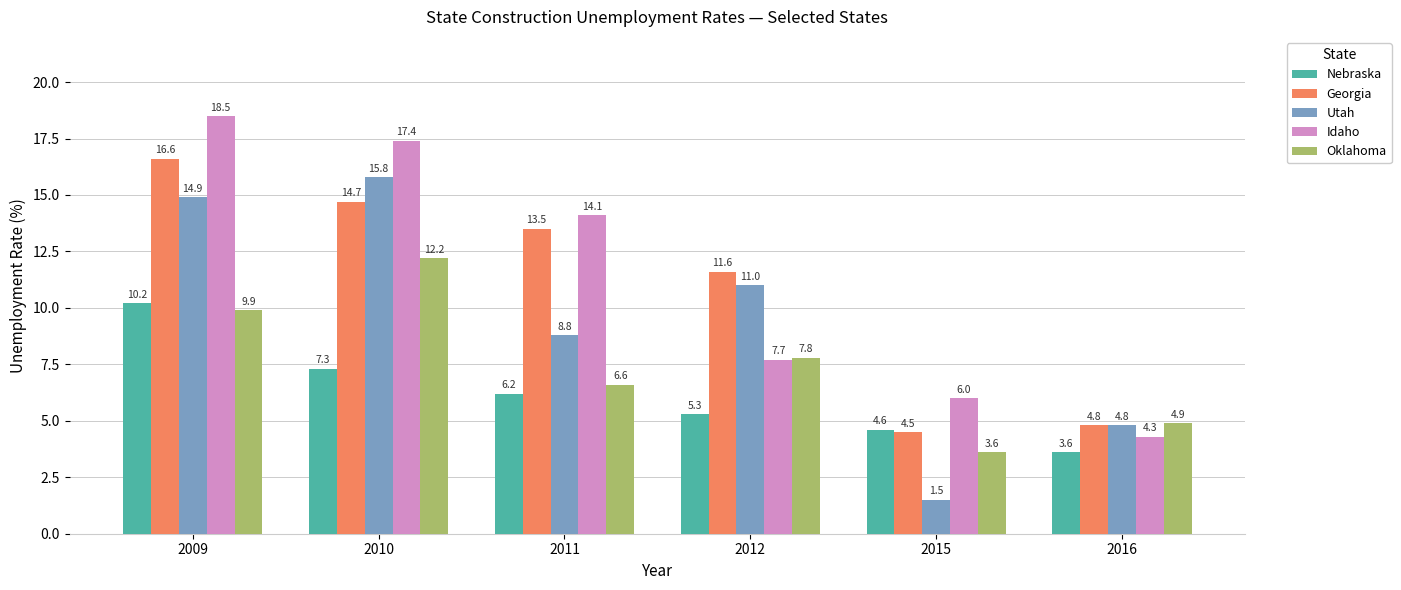

What is the value of the Oklahoma bar at the 4th from the left?

7.8